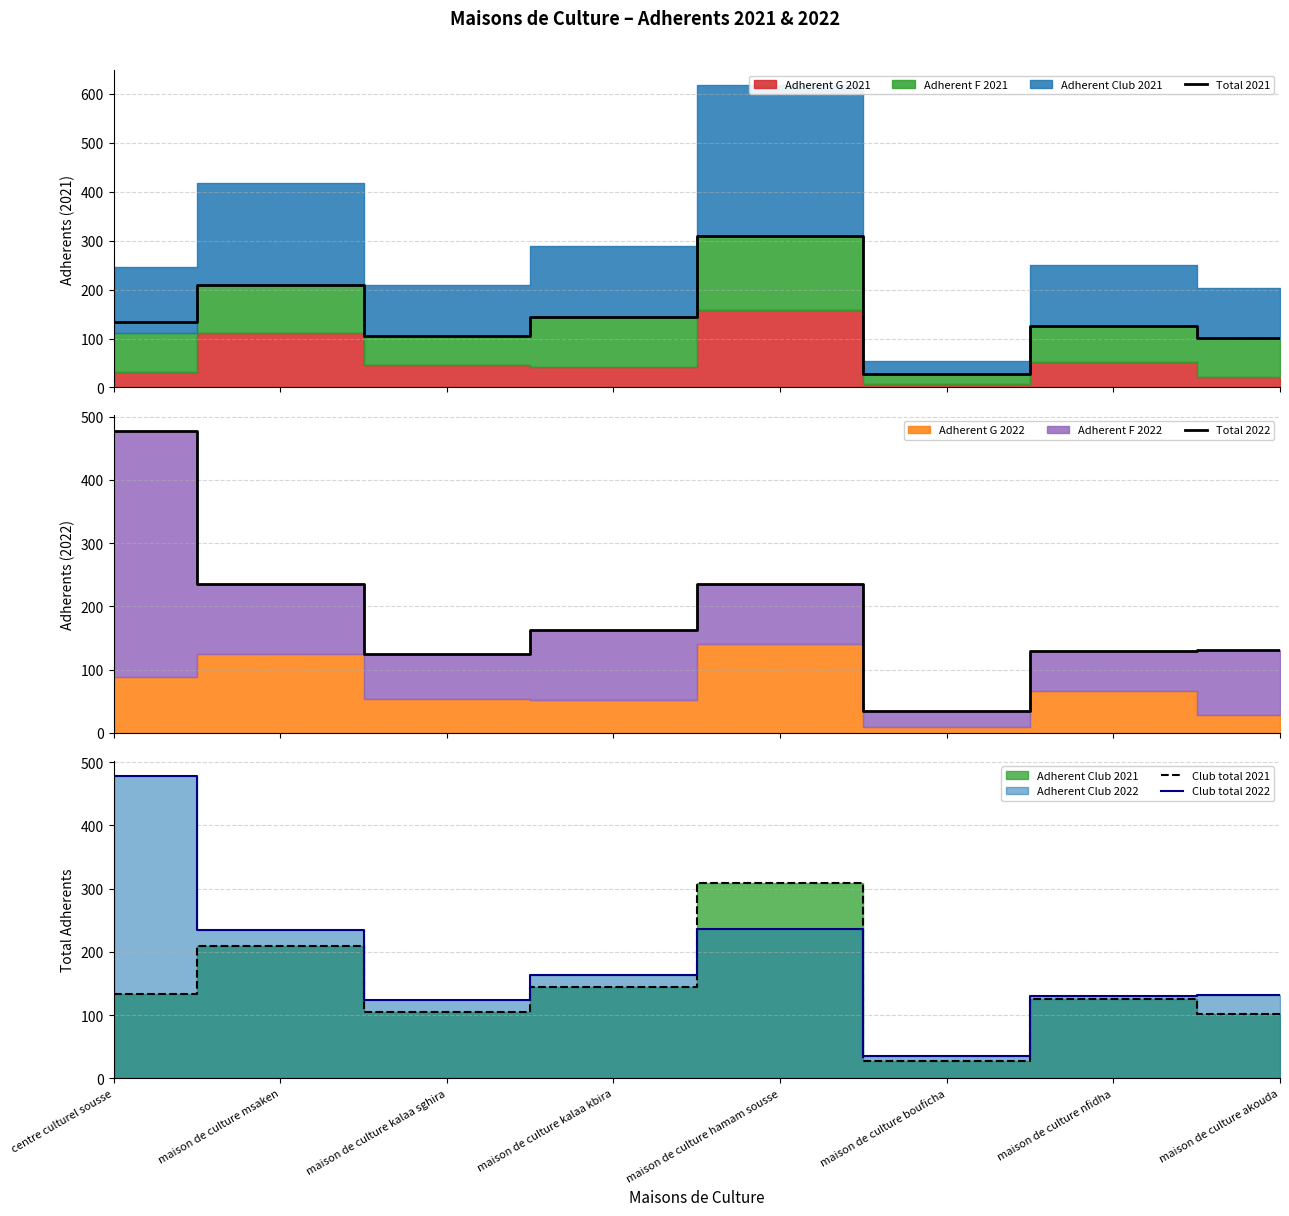

Where is Total 2021 nearest to the value 168?

maison de culture kalaa kbira